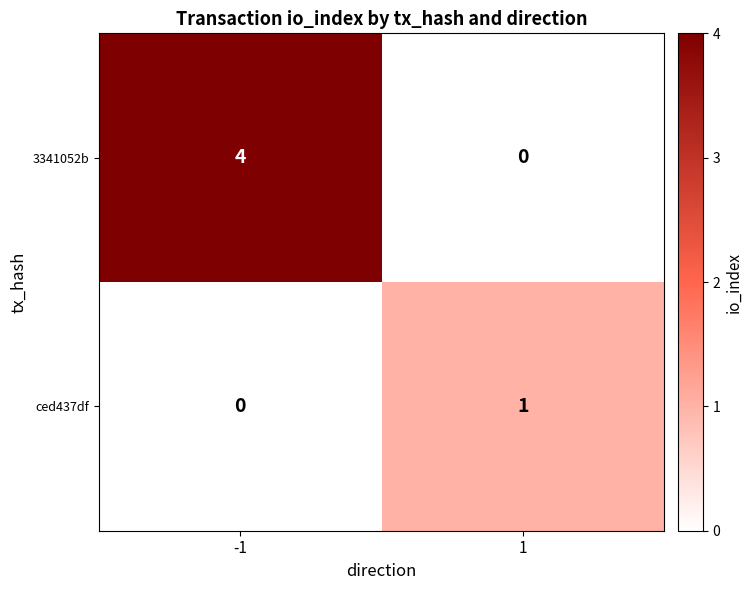

Reading right to left, extract all data points from this chart.

3341052b: 0	4
ced437df: 1	0